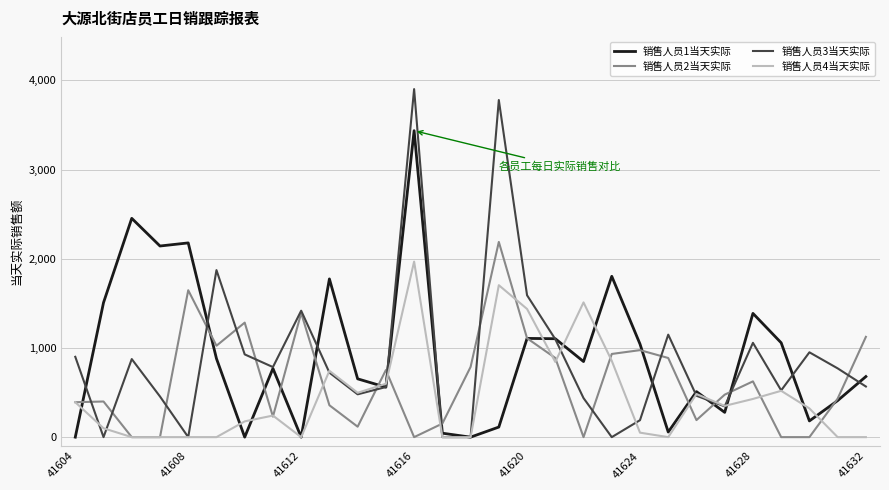

What is the average value of the 销售人员3当天实际 series?

890.7